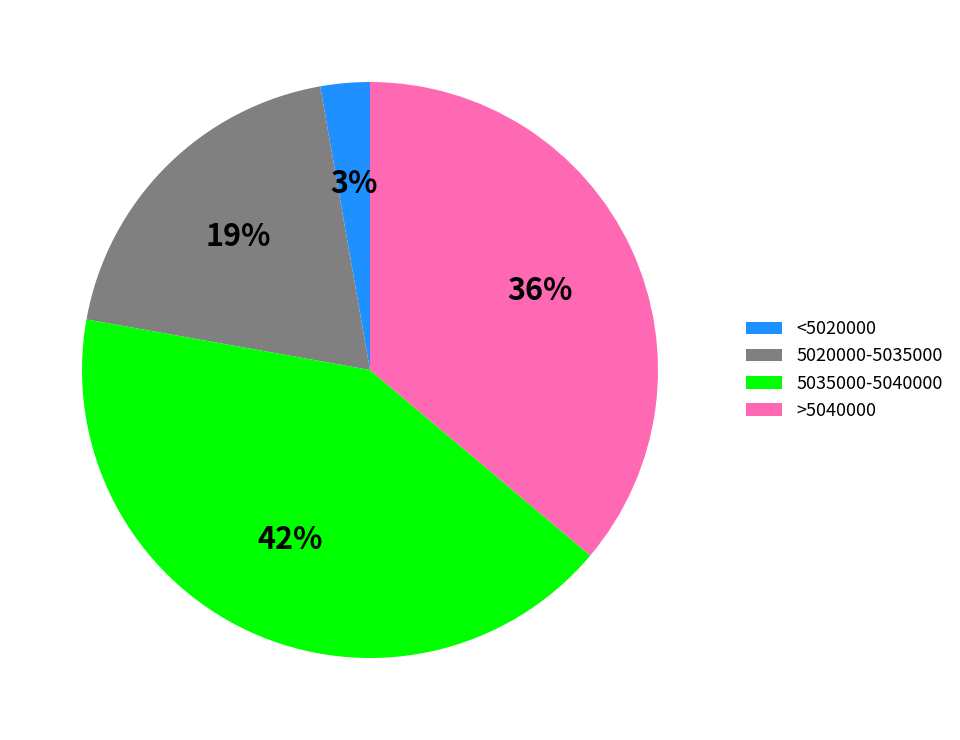

Between 5035000-5040000 and >5040000, which is larger?

5035000-5040000